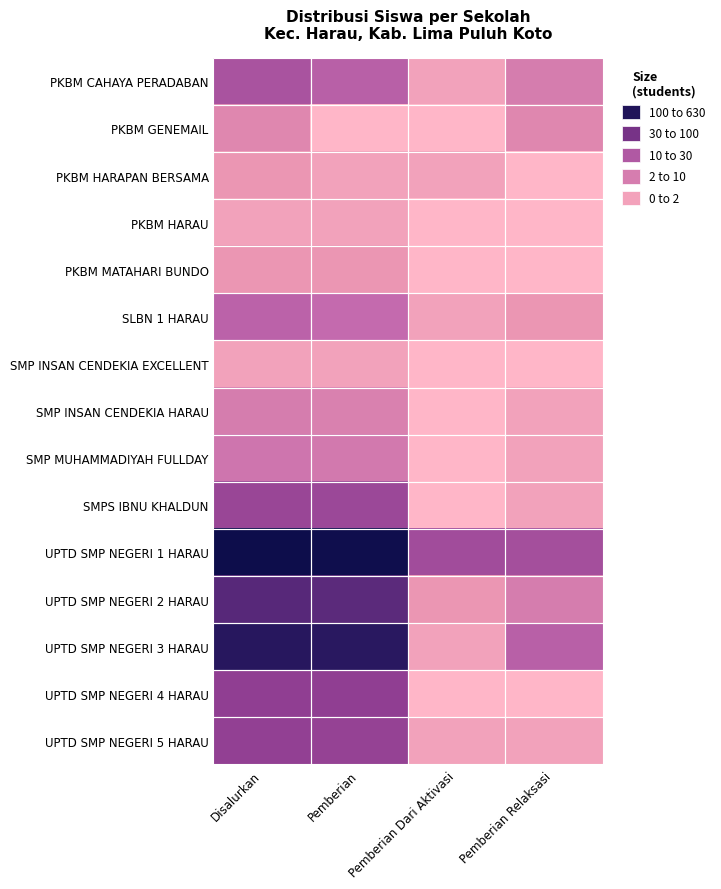

Rank the series at Pemberian Relaksasi from lowest to highest value.

PKBM HARAPAN BERSAMA, PKBM HARAU, PKBM MATAHARI BUNDO, SMP INSAN CENDEKIA EXCELLENT, UPTD SMP NEGERI 4 HARAU, SMP INSAN CENDEKIA HARAU, SMP MUHAMMADIYAH FULLDAY, SMPS IBNU KHALDUN, UPTD SMP NEGERI 5 HARAU, SLBN 1 HARAU, PKBM GENEMAIL, PKBM CAHAYA PERADABAN, UPTD SMP NEGERI 2 HARAU, UPTD SMP NEGERI 3 HARAU, UPTD SMP NEGERI 1 HARAU